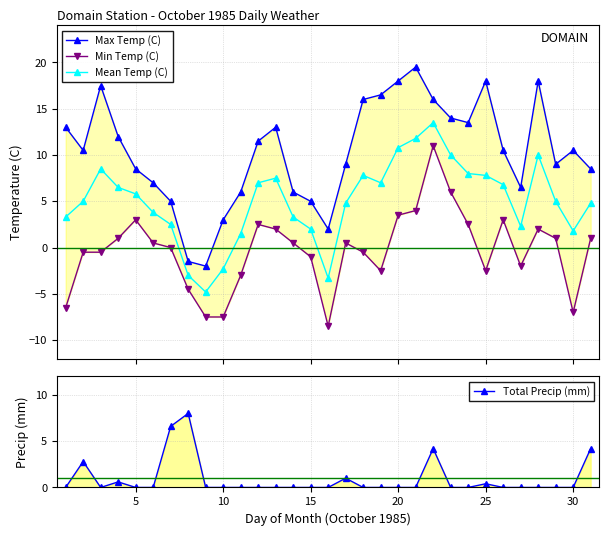

True or false: Mean Temp (C) has more than 0 interior local peaks.

True